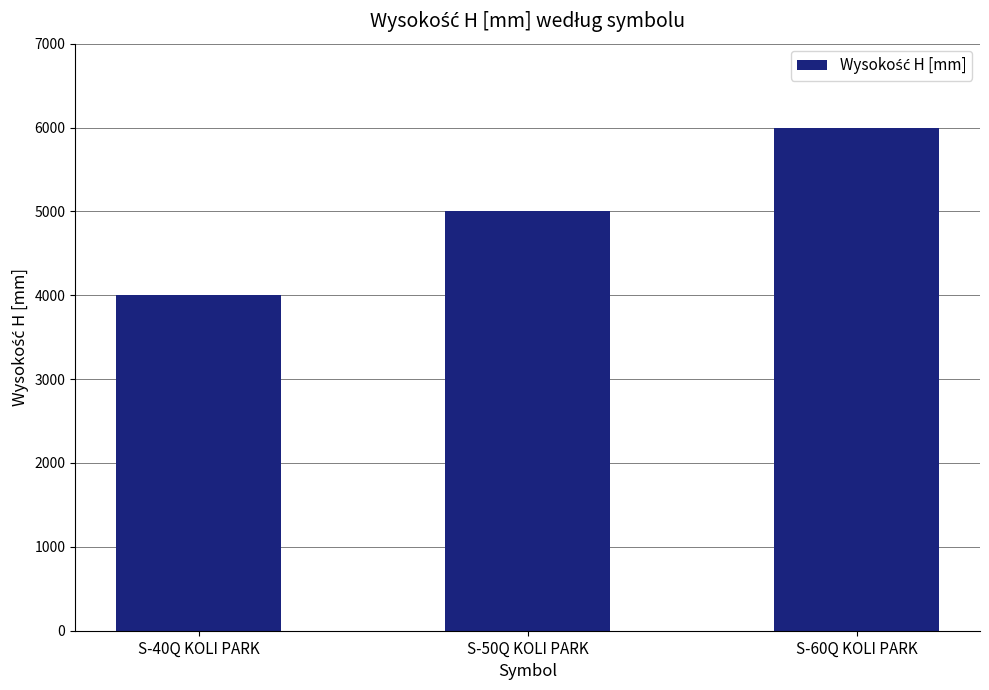

What is the average value?

5000